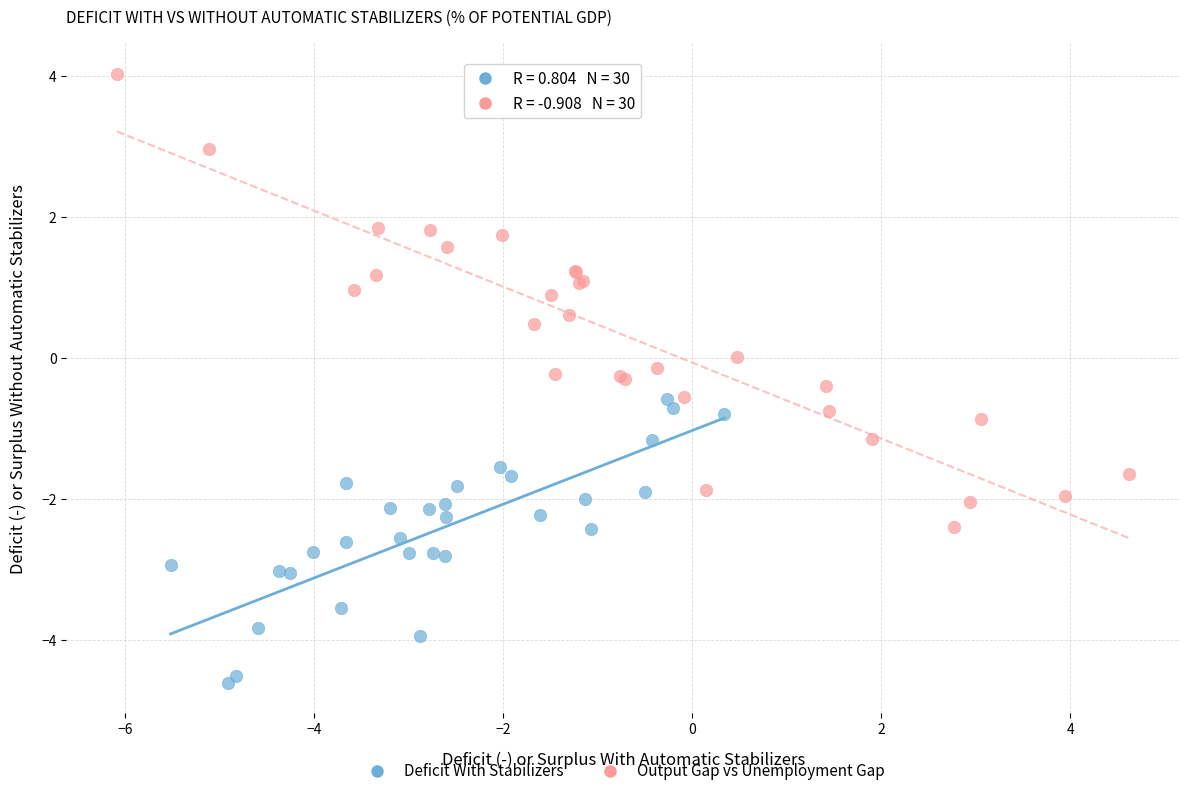

Which series contains the highest Y value?

Output Gap vs Unemployment Gap